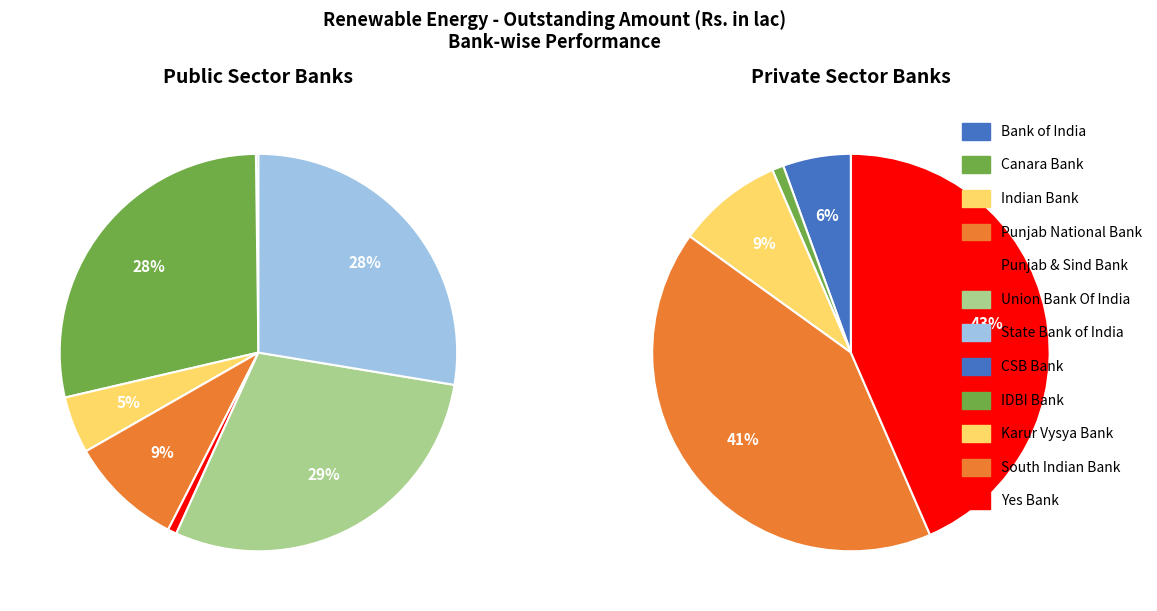

Does 0 represent more than half of the total?

Yes